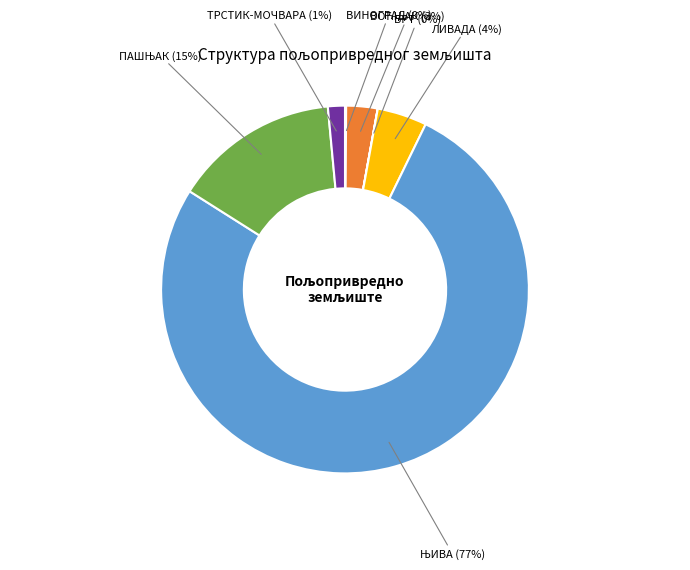

Does ТРСТИК-МОЧВАРА account for over 50% of the chart?

No